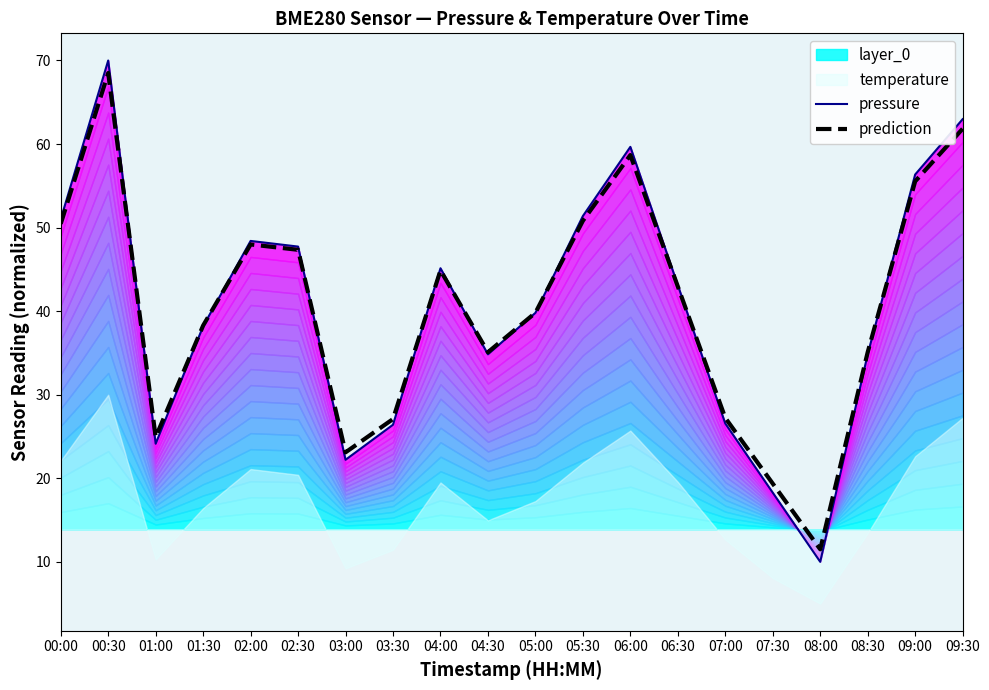

The prediction series shows 50.8 at 05:30. True or false?

True